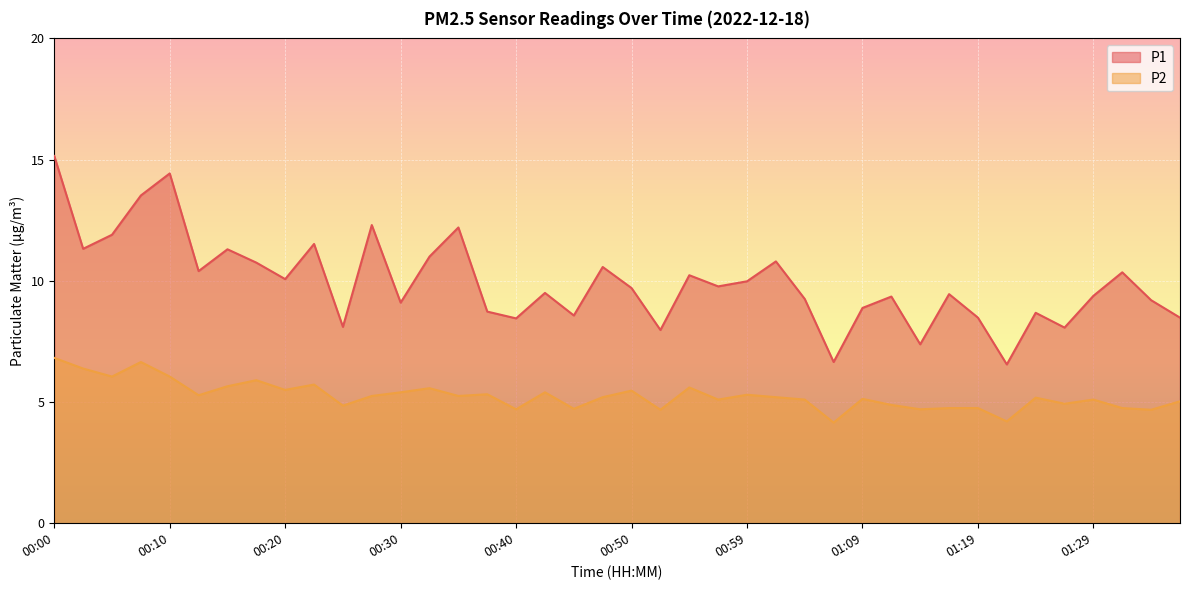

Between 00:30 and 01:21, which series saw the biggest shift?

P1